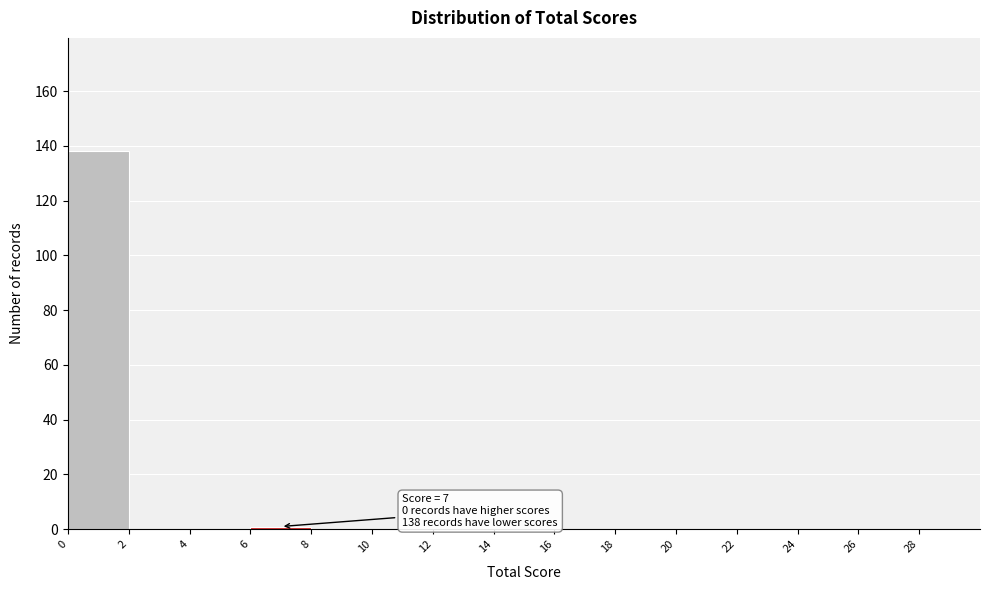

Which range on the x-axis has the tallest bar?

0 to 2